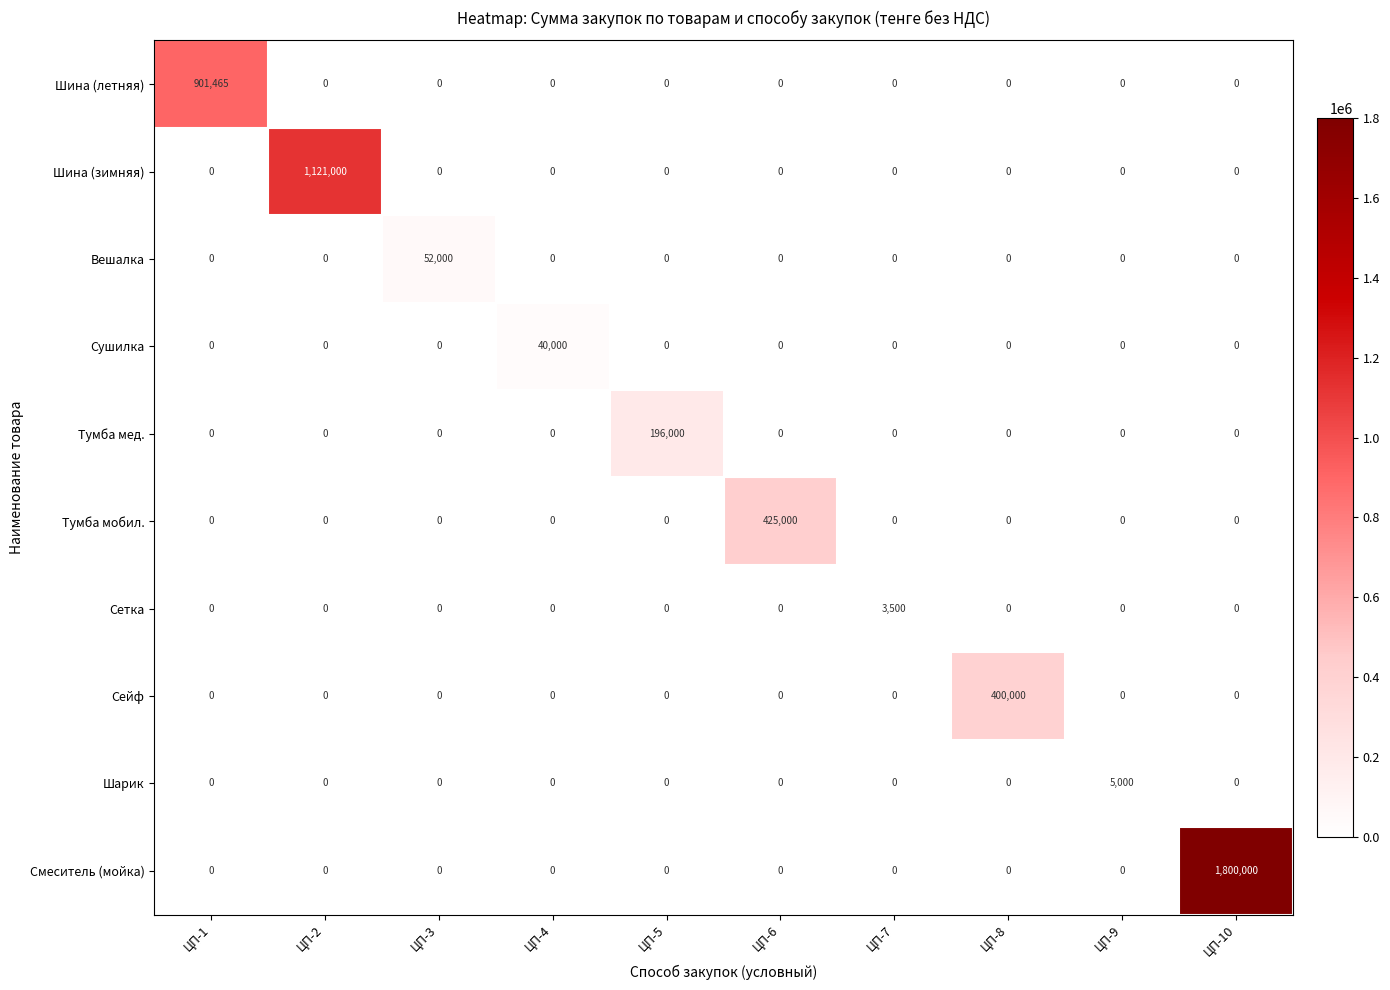

What is the sum of all Смеситель (мойка) values?

1800000